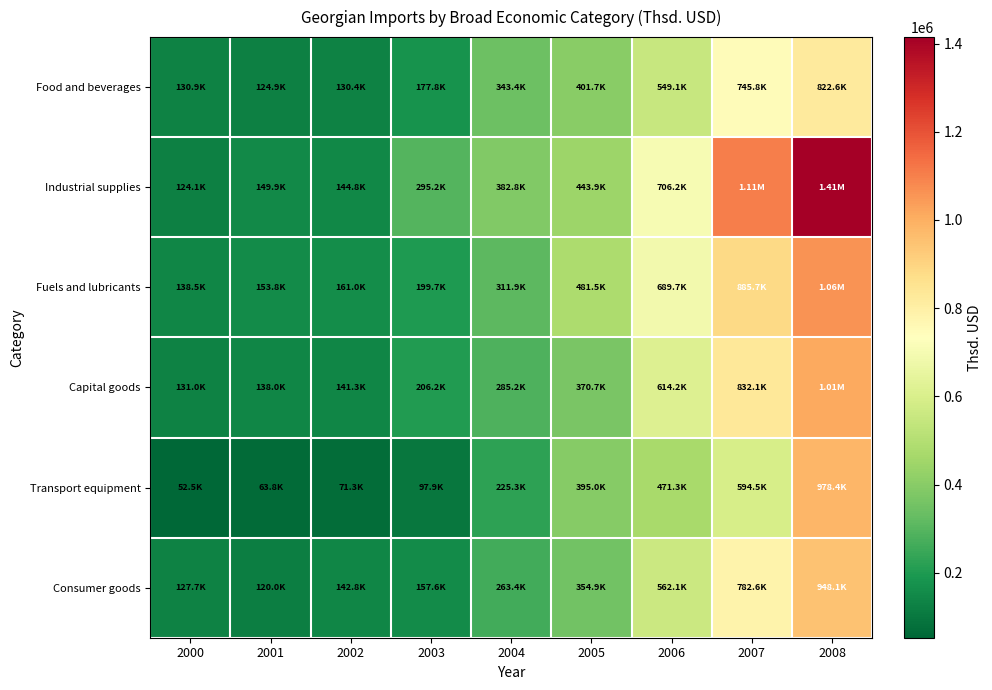

Rank the series by their maximum value, from lowest to highest.

Food and beverages, Consumer goods, Transport equipment, Capital goods, Fuels and lubricants, Industrial supplies